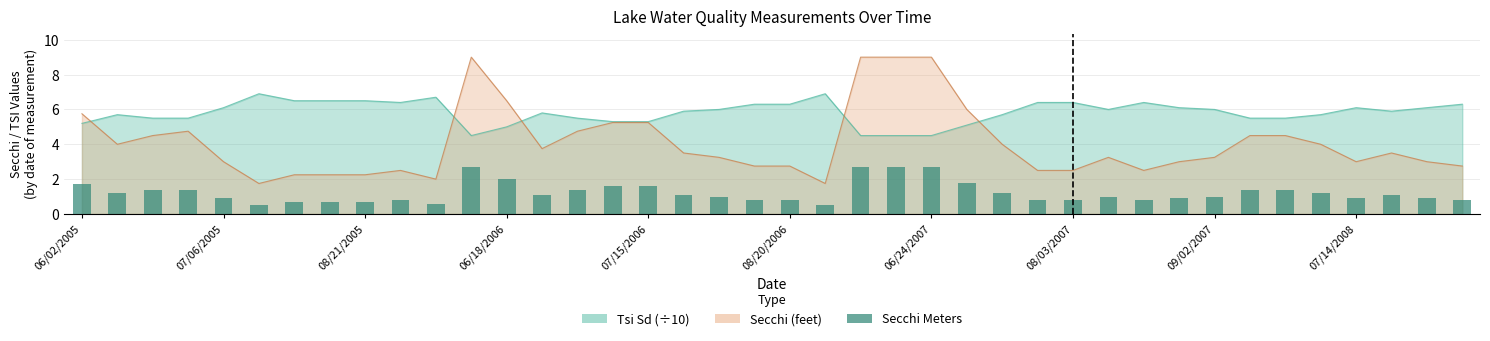

How many bars are there in total?

40